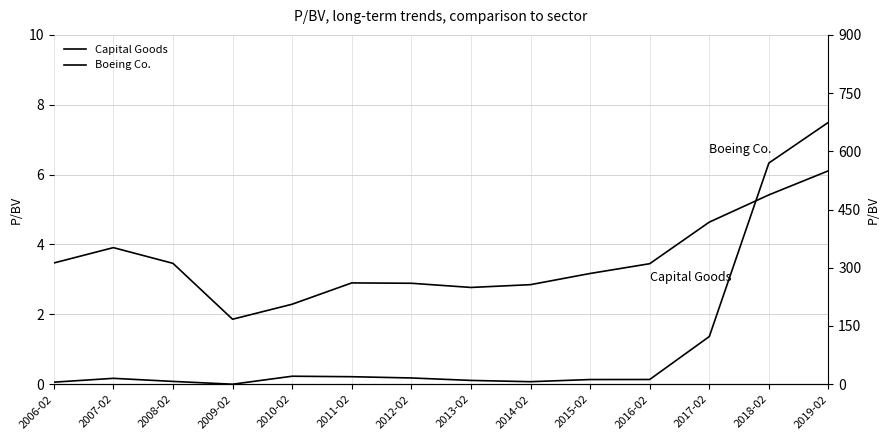

How many interior local valleys does the Boeing Co. series have?

2